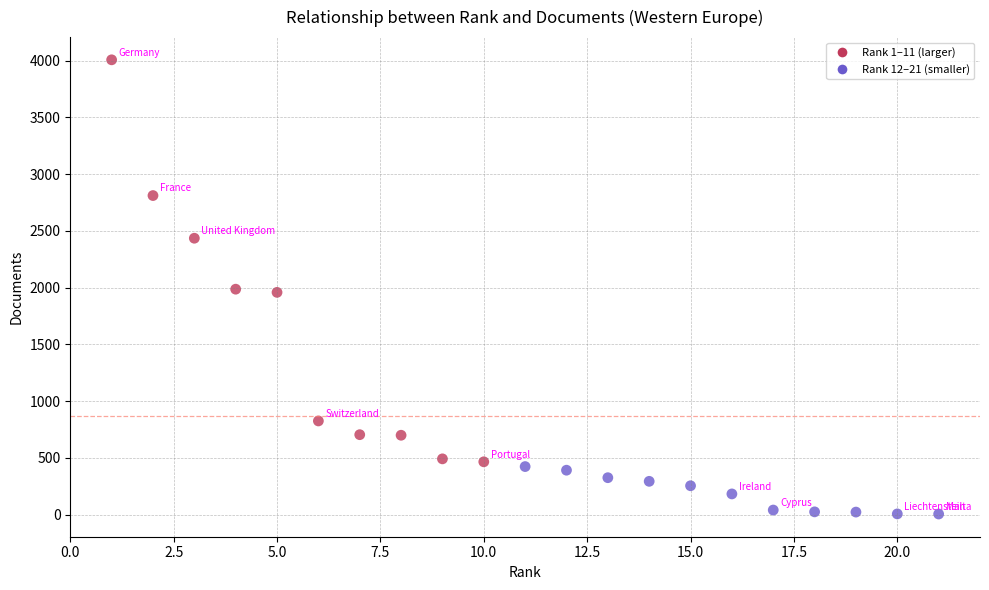

What is the range of X values (max minus min)?

20